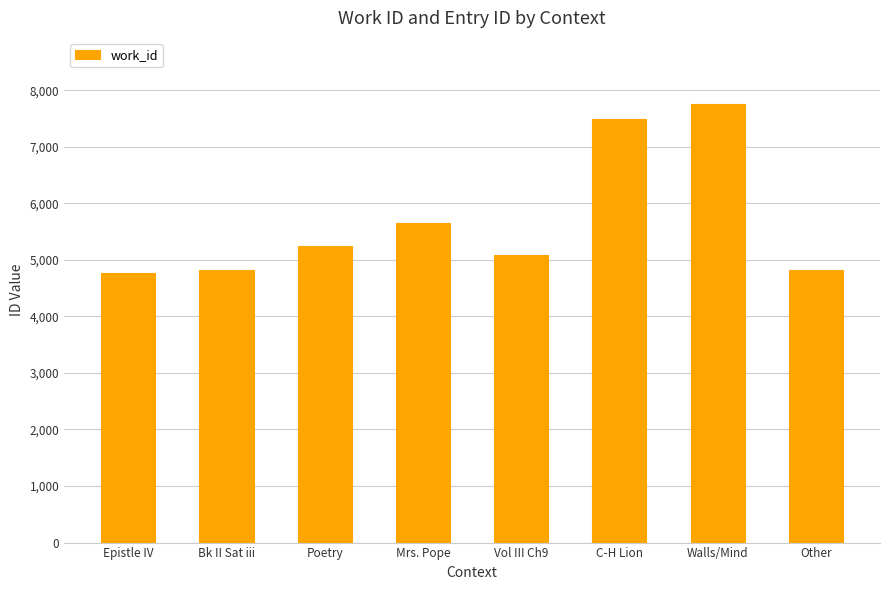

What value does the data have at Bk II Sat iii, to the nearest 100?

4800